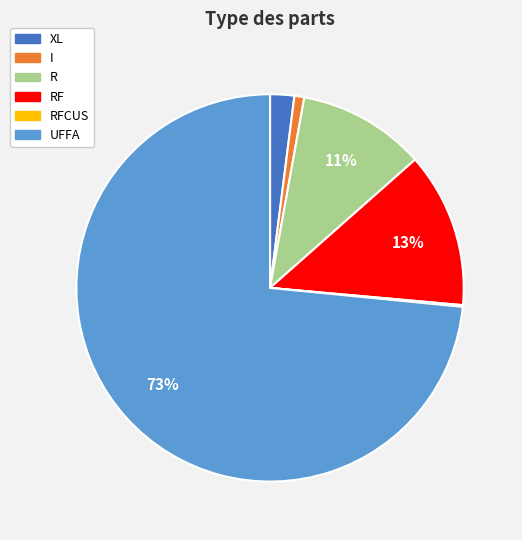

Is there a majority slice in this chart?

Yes